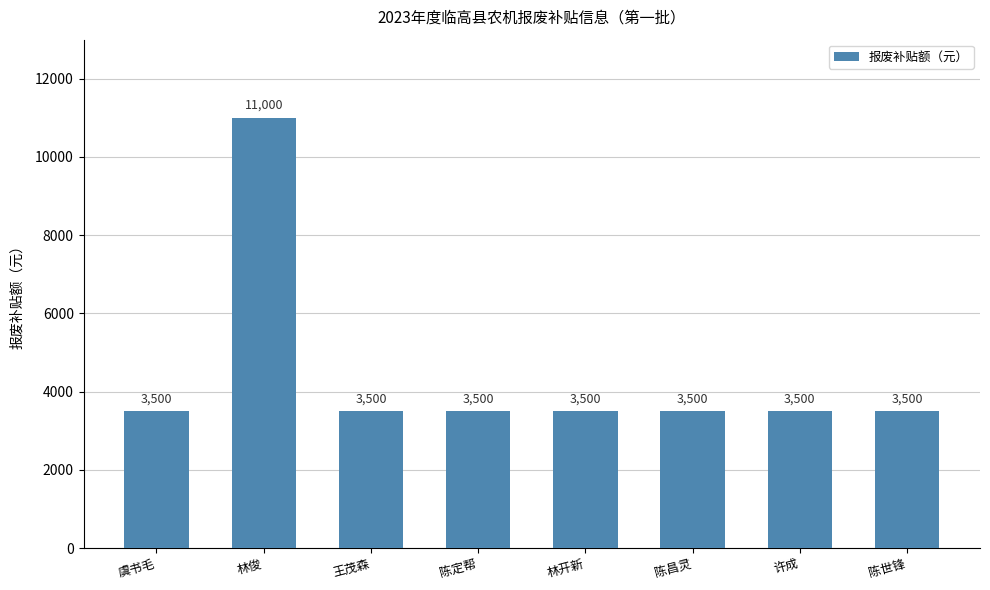

What is the ratio of the value at 林俊 to the value at 许成?

3.1